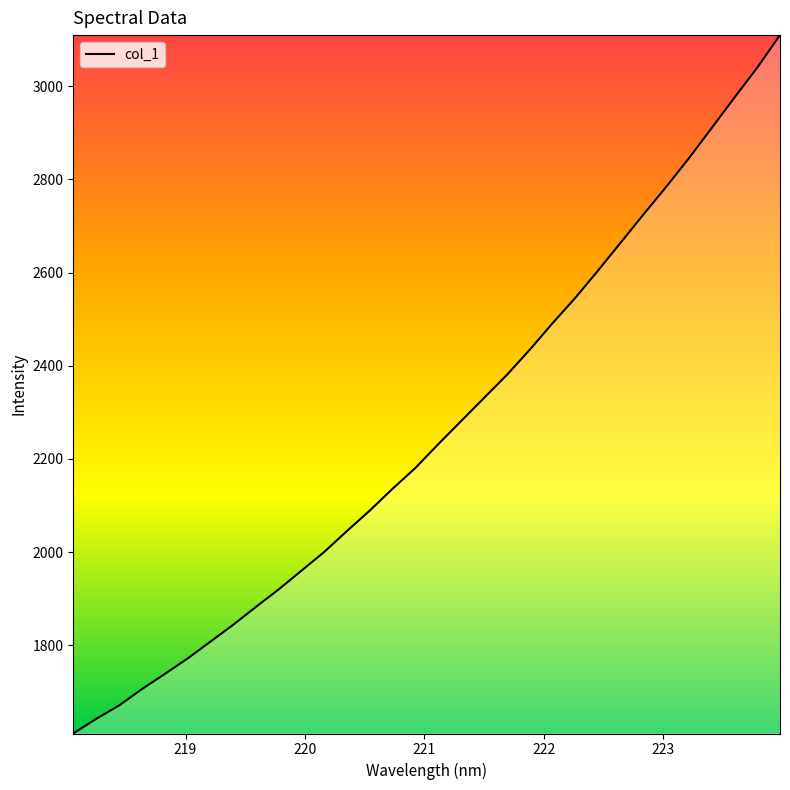

Reading left to right, what are all the values shown in this chart?

1610.9	1642.2	1670.8	1705.8	1738.3	1771.5	1807.6	1843.8	1882.3	1920.0	1960.2	2000.5	2045.6	2089.4	2136.2	2180.9	2231.7	2281.2	2330.5	2379.8	2433.6	2490.5	2544.9	2603.5	2663.9	2724.3	2783.7	2845.2	2910.0	2975.4	3039.6	3109.5